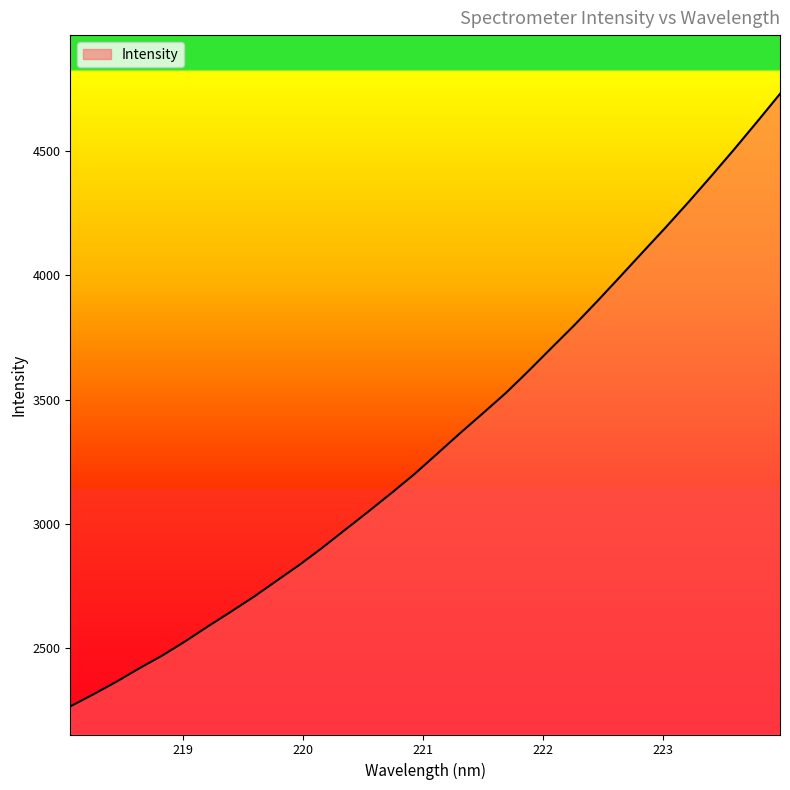

What is the minimum value shown in the chart?

2263.3